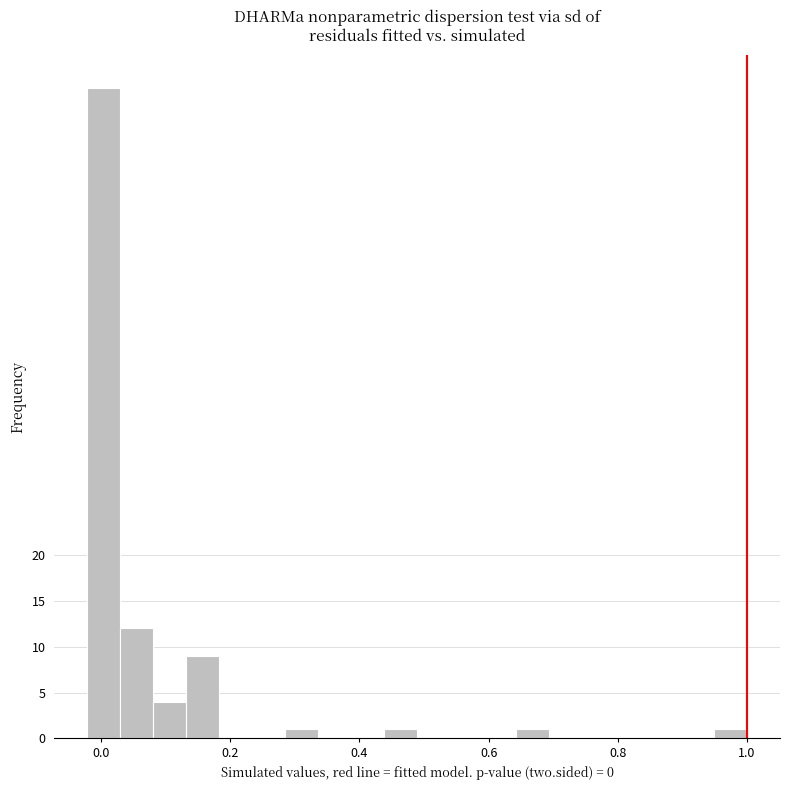

Read against the x-axis, roughly where is the centre of the tallest bar?

0.00